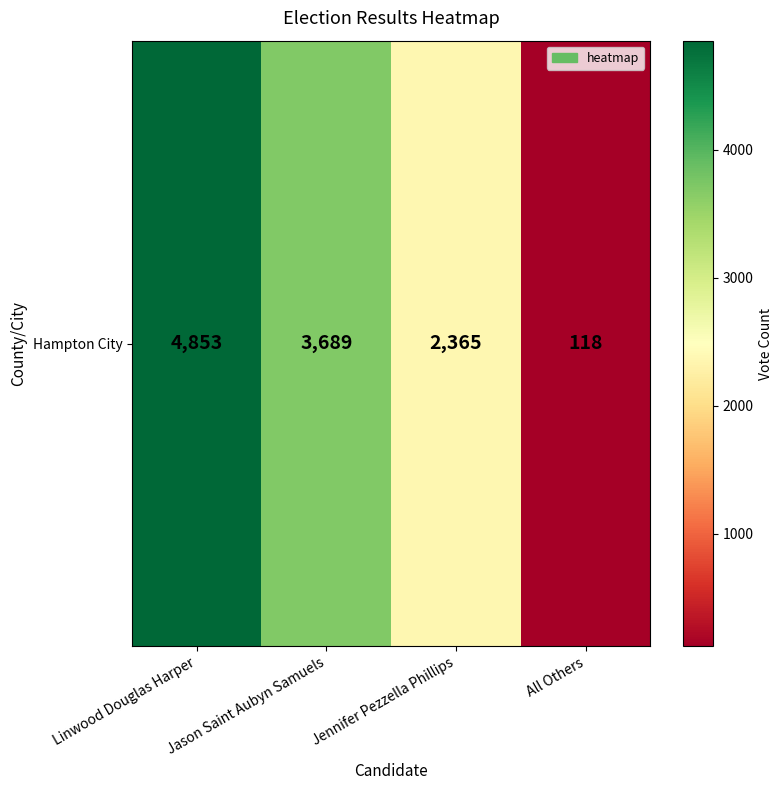

Reading left to right, list all the values displayed in this chart.

Linwood Douglas Harper=4853	Jason Saint Aubyn Samuels=3689	Jennifer Pezzella Phillips=2365	All Others=118